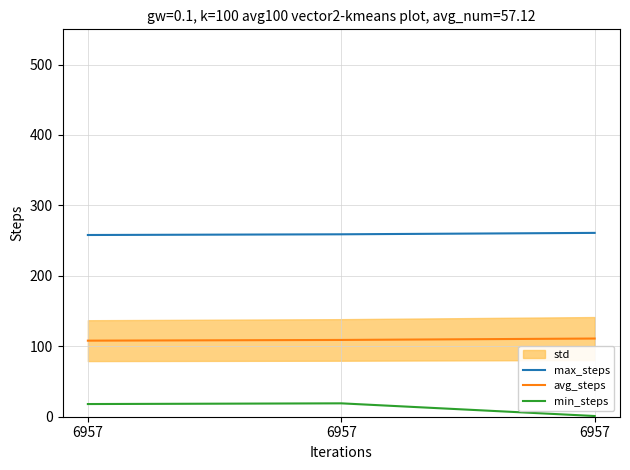

Is it true that min_steps equals 19 at 6957?

True